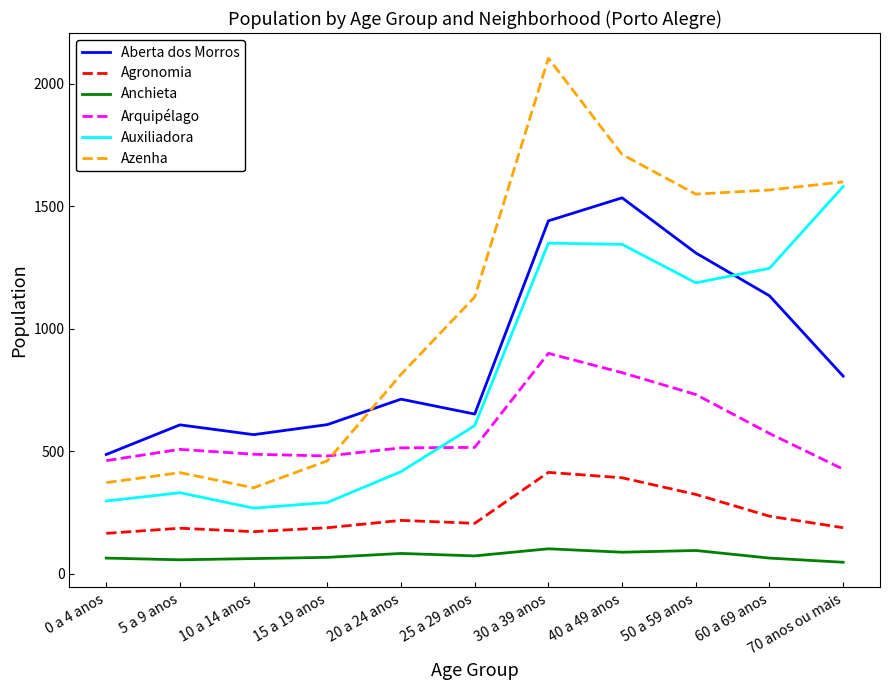

What is the sum of the Auxiliadora values at 0 a 4 anos and 70 anos ou mais?

1876